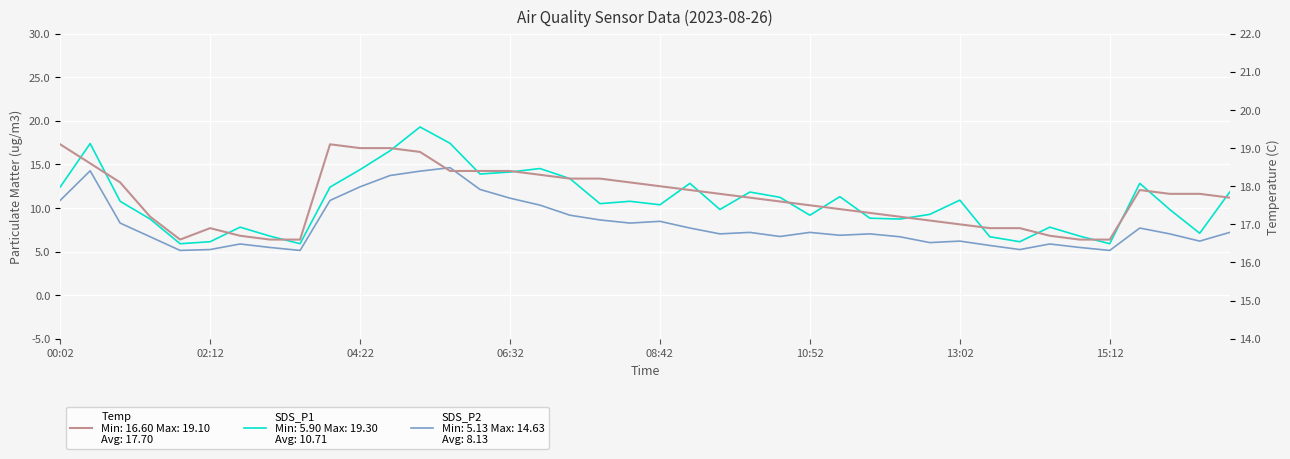

How many distinct data groups are displayed?

3